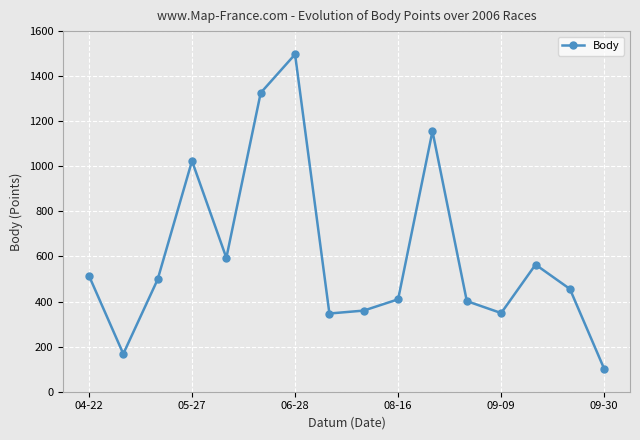

What is the sum of all values?

9767